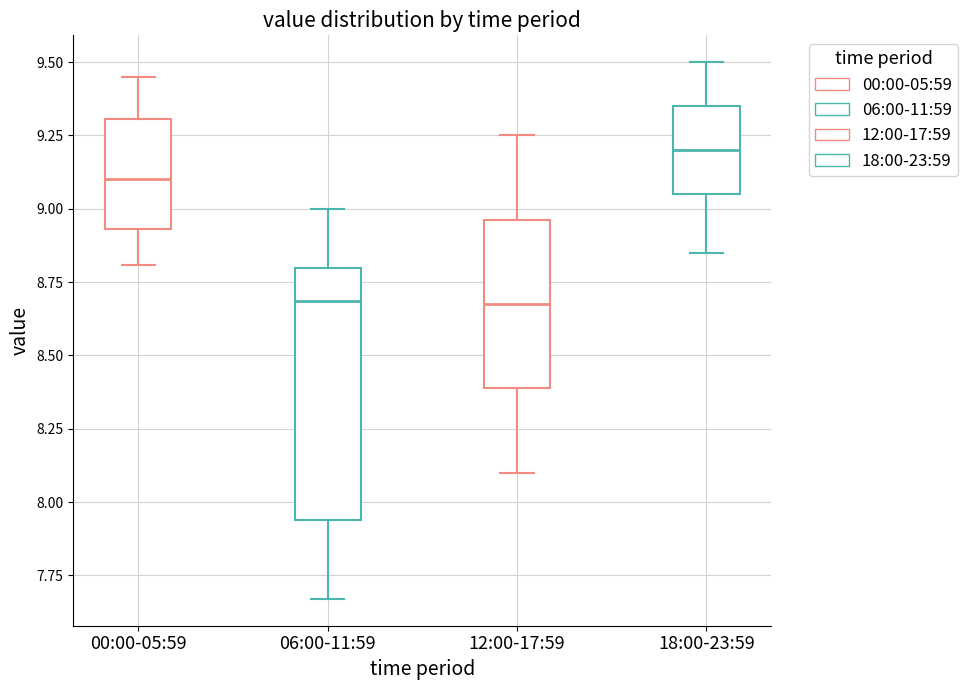

Where does the median line of the box for 18:00-23:59 sit on the y-axis? The values are not printed on the chart, so give them approximately, as read against the axis.

9.20